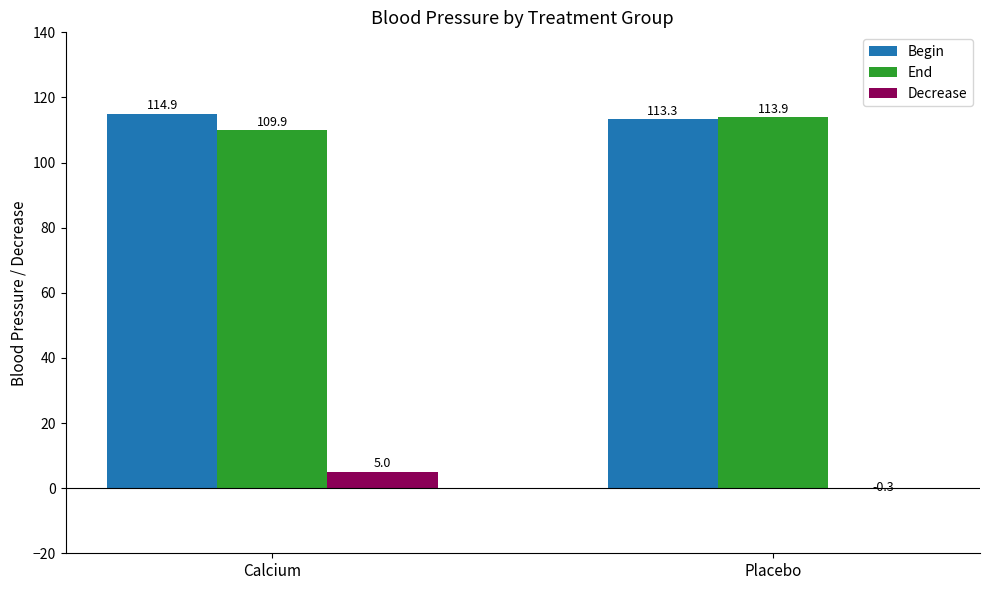

At which label does Decrease reach its peak?

Calcium